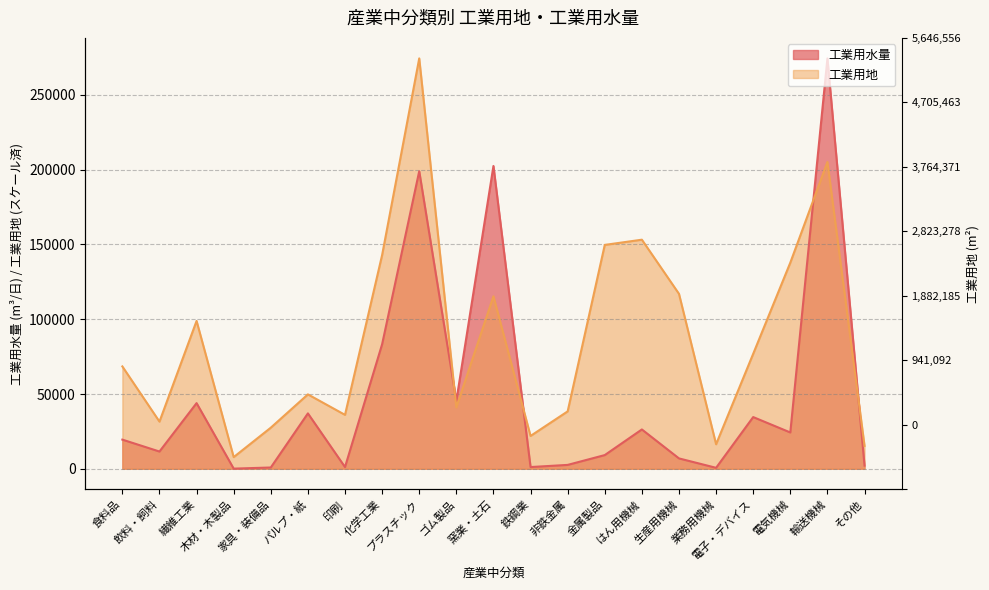

True or false: 工業用水量 has more than 2 points higher than both neighbors.

True